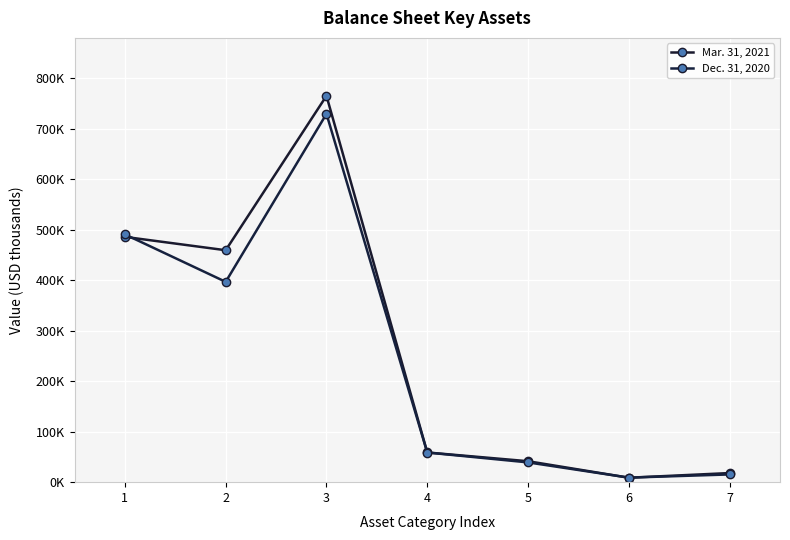

Reading left to right, extract all data points from this chart.

Mar. 31, 2021: 485779	459347	765122	58812	41484	8804	18047
Dec. 31, 2020: 490715	396725	729378	58714	39151	8982	15307